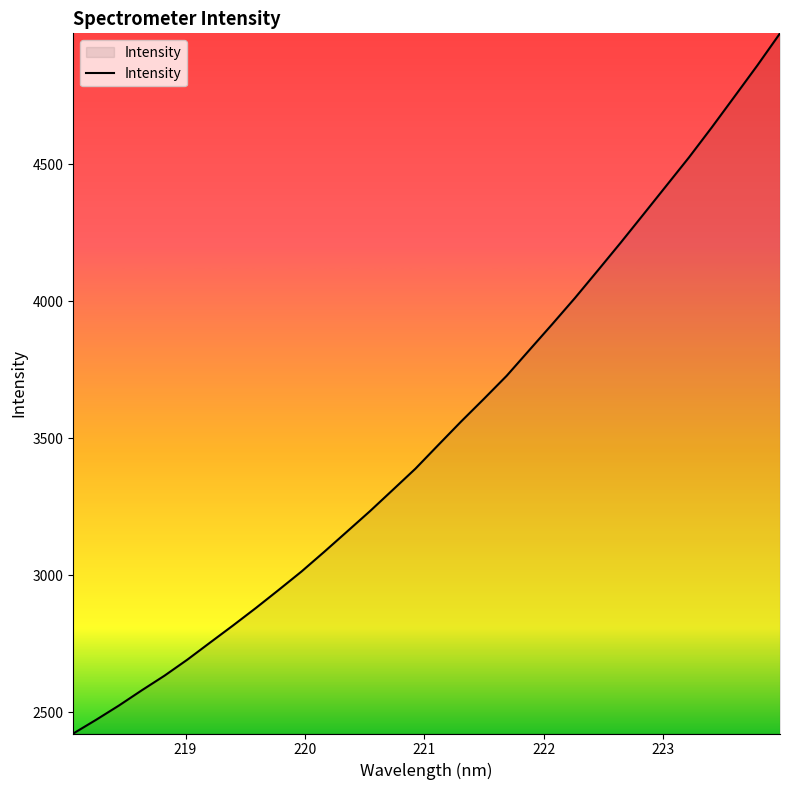

What is the maximum value shown in the chart?

4978.9